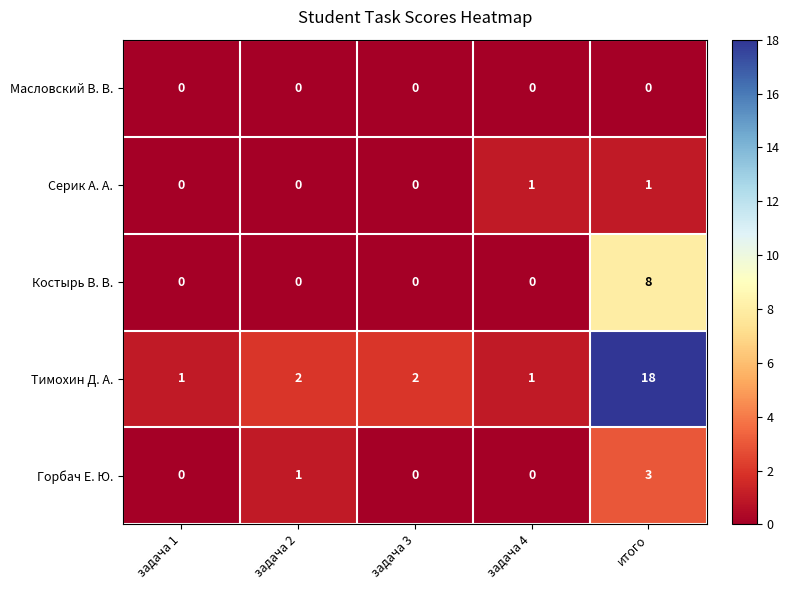

Which series has the widest spread of values?

Тимохин Д. А.